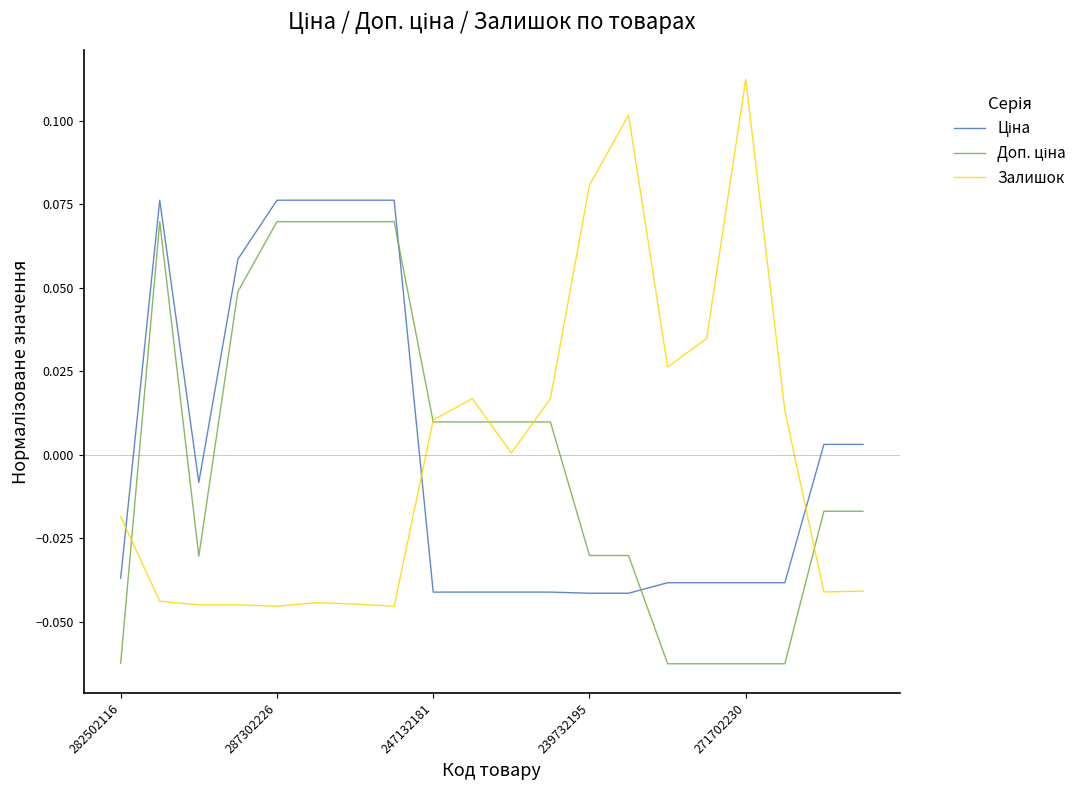

What is the smallest value displayed?

-0.1